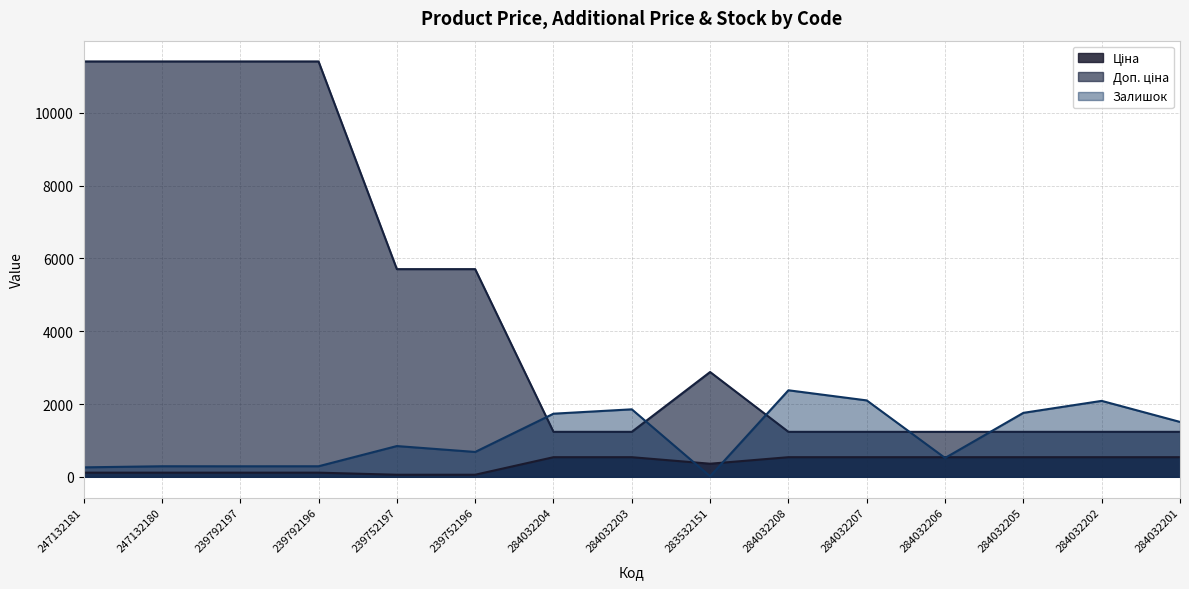

Is the value of Доп. ціна at 284032206 greater than the value of Ціна at 284032207?

Yes